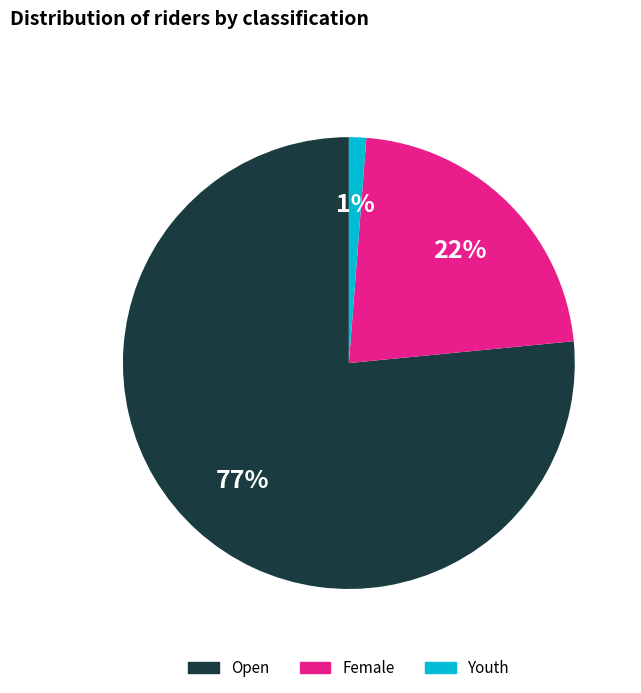

Count the number of slices in the pie.

3